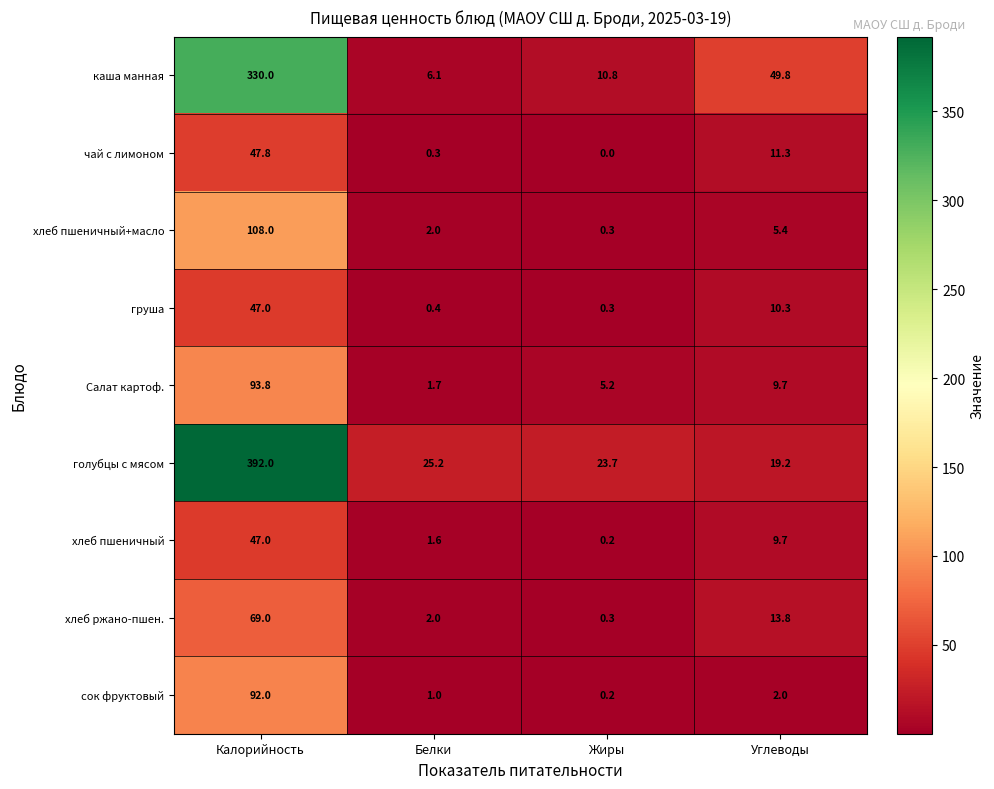

Which series has the widest spread of values?

голубцы с мясом